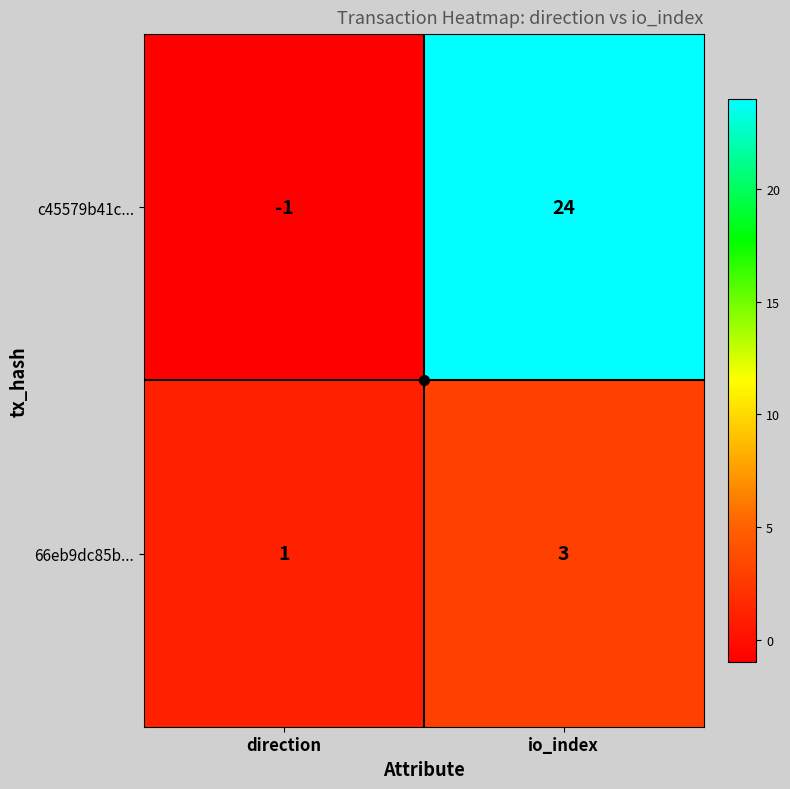

The 66eb9dc85b... series shows 3 at io_index. True or false?

True